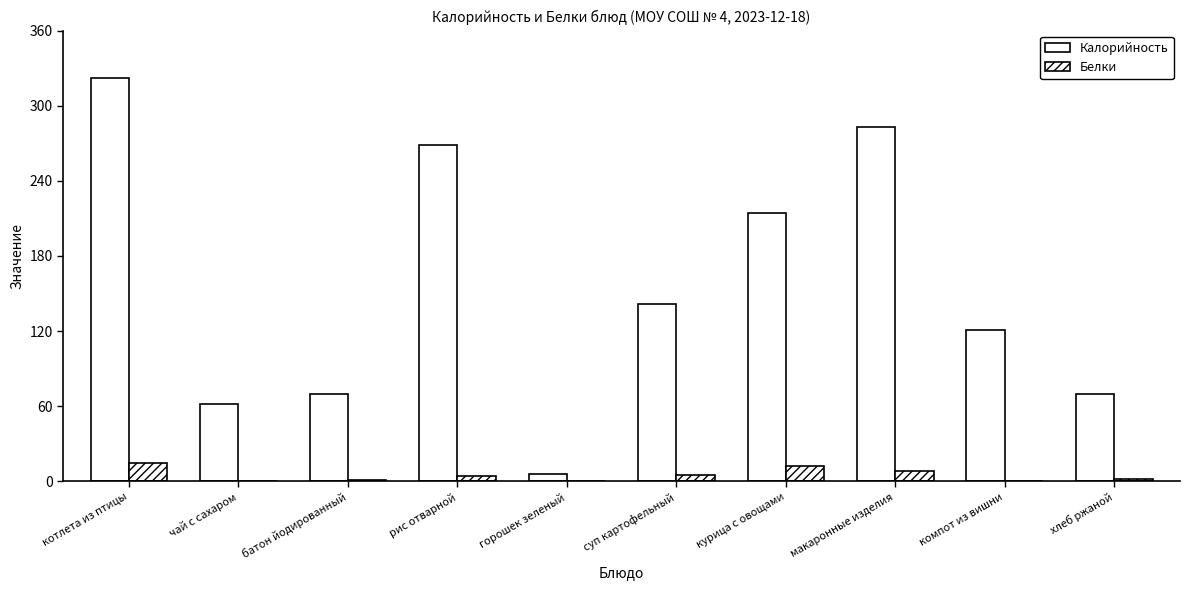

Which series has the largest range (max minus min)?

Калорийность